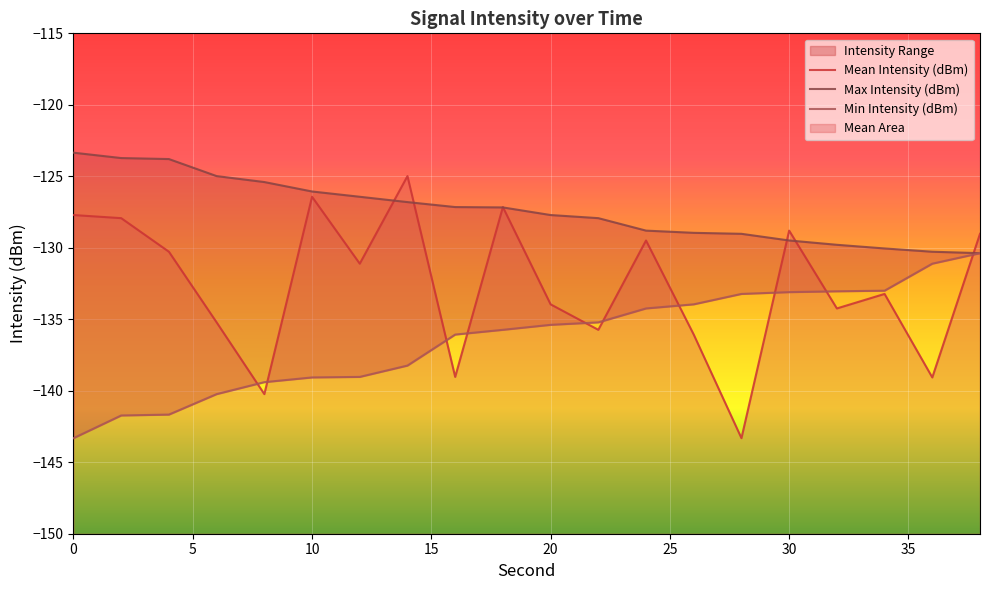

List the series in order of their overall mean, highest first.

Max Intensity (dBm), Mean Intensity (dBm), Min Intensity (dBm)